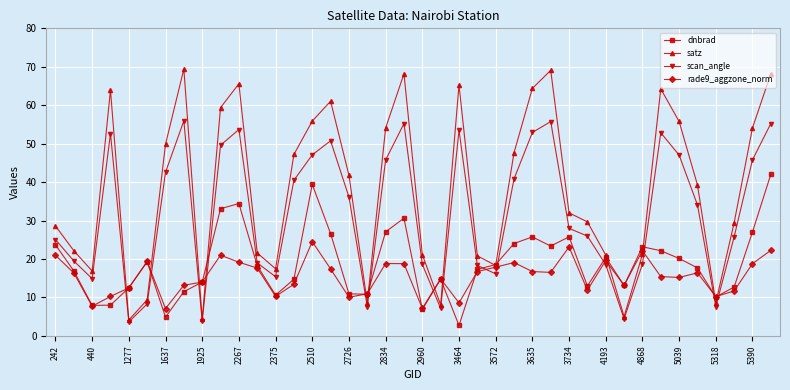

In satz, how many points are lower than both neighbors (excluding endpoints)?

9